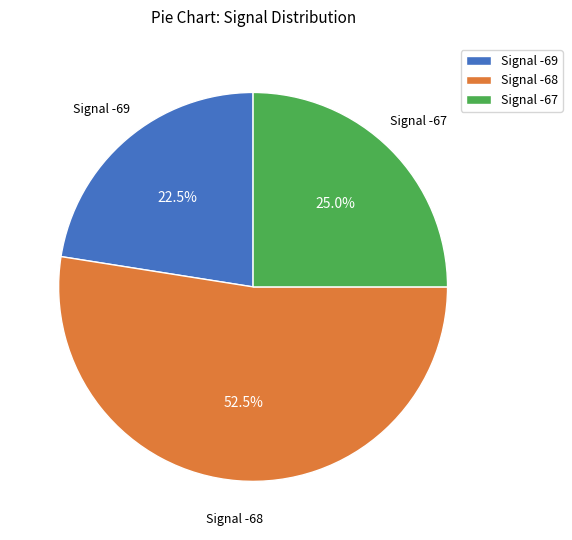

Is there a majority slice in this chart?

Yes